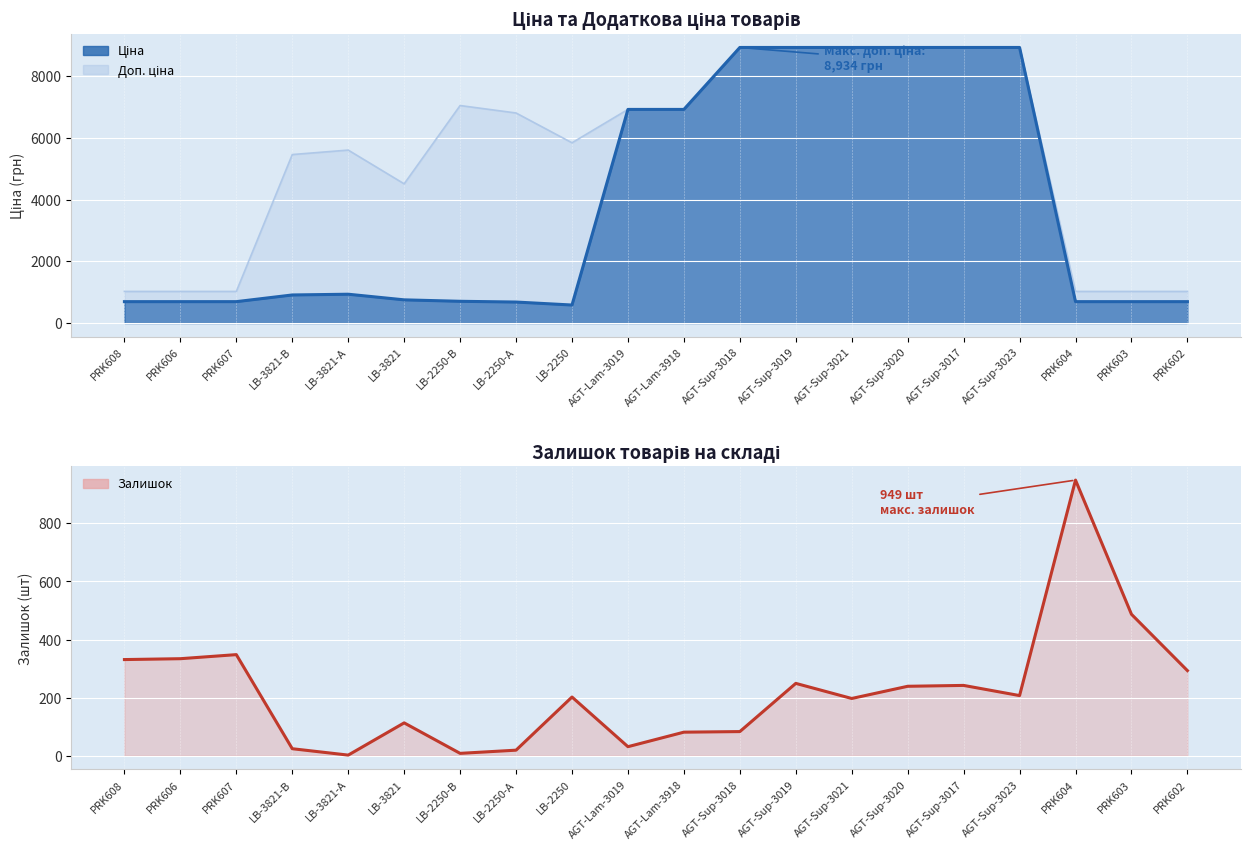

What is the value of the 10th point from the left?

31